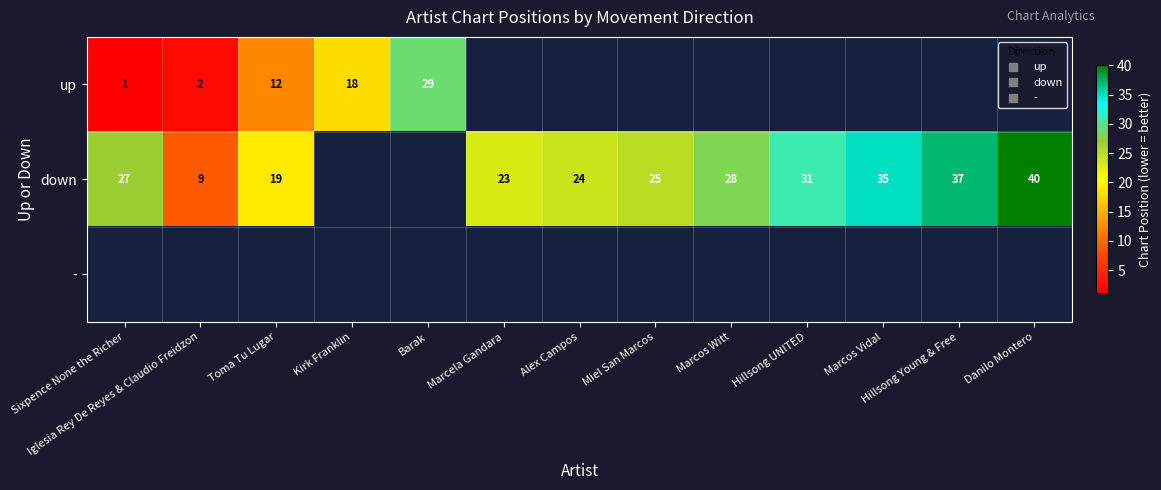

Which series has the largest range (max minus min)?

down